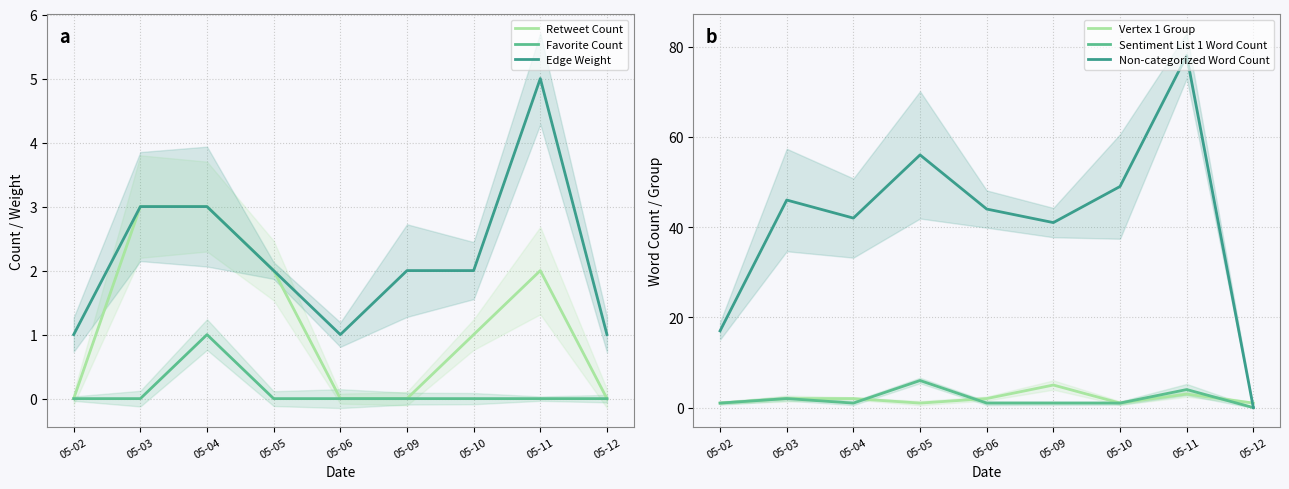

At which category does Sentiment List 1 Word Count reach its first local valley?

05-04